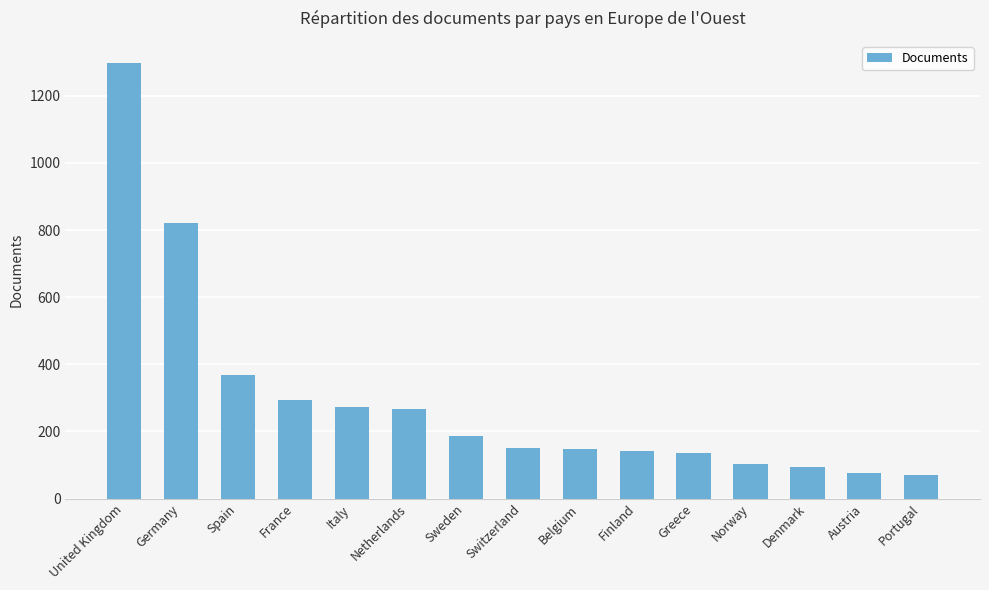

How many data points does each series have?

15